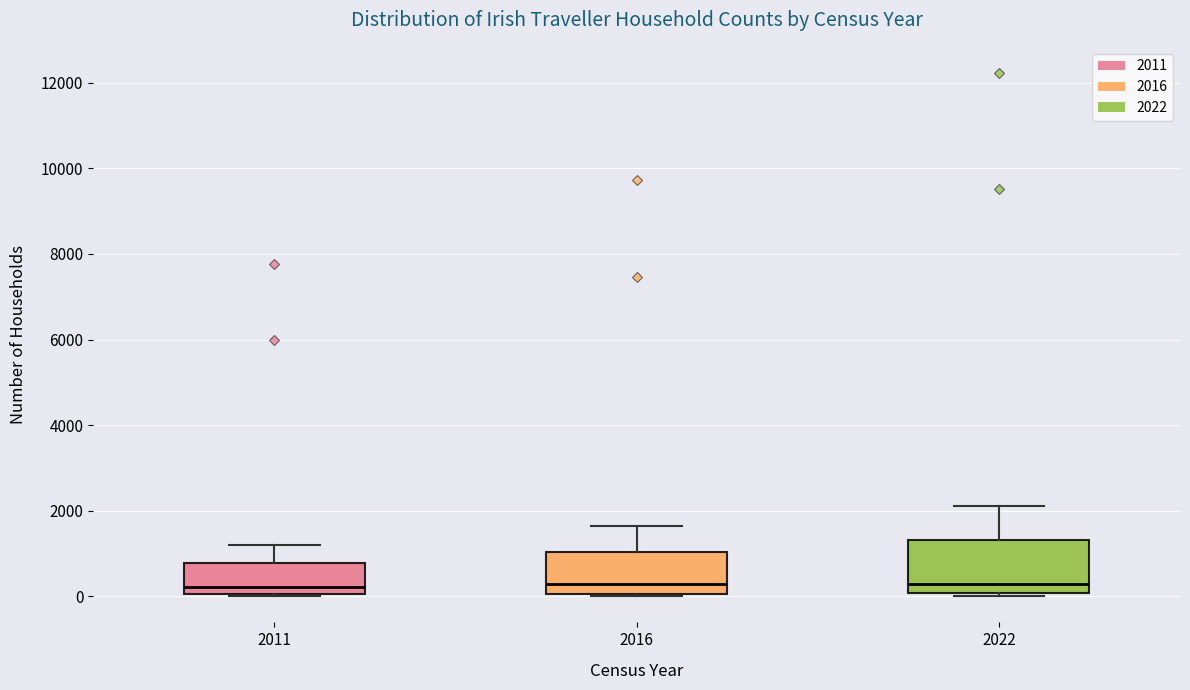

Reading left to right, read every box against the y-axis: the position of its median line, the range the box covers, and the ends of its whiskers. The values are not printed on the chart, so give them approximately, as read against the axis.

2011: median 200, box 0 to 800, whiskers 0 to 1200
2016: median 200, box 0 to 1000, whiskers 0 to 1600
2022: median 200, box 0 to 1400, whiskers 0 (just below the box's lower edge) to 2200